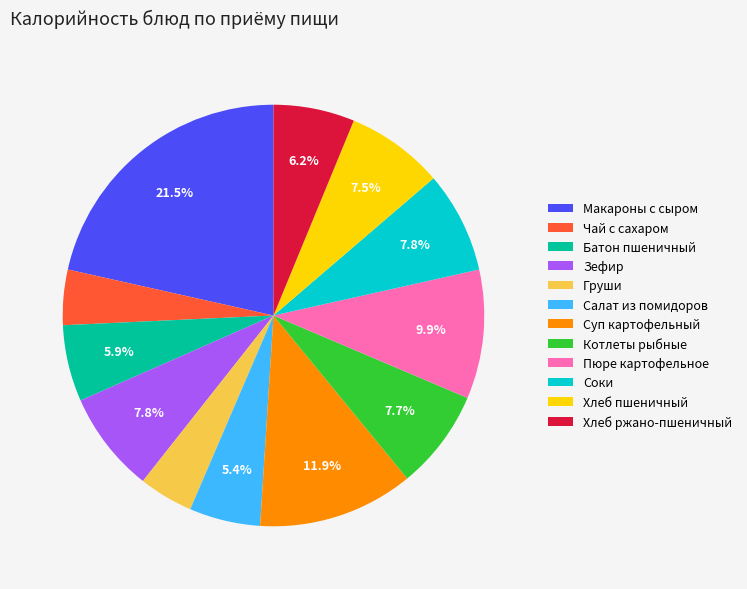

What is the ratio of the value at Чай с сахаром to the value at Хлеб ржано-пшеничный?

0.7